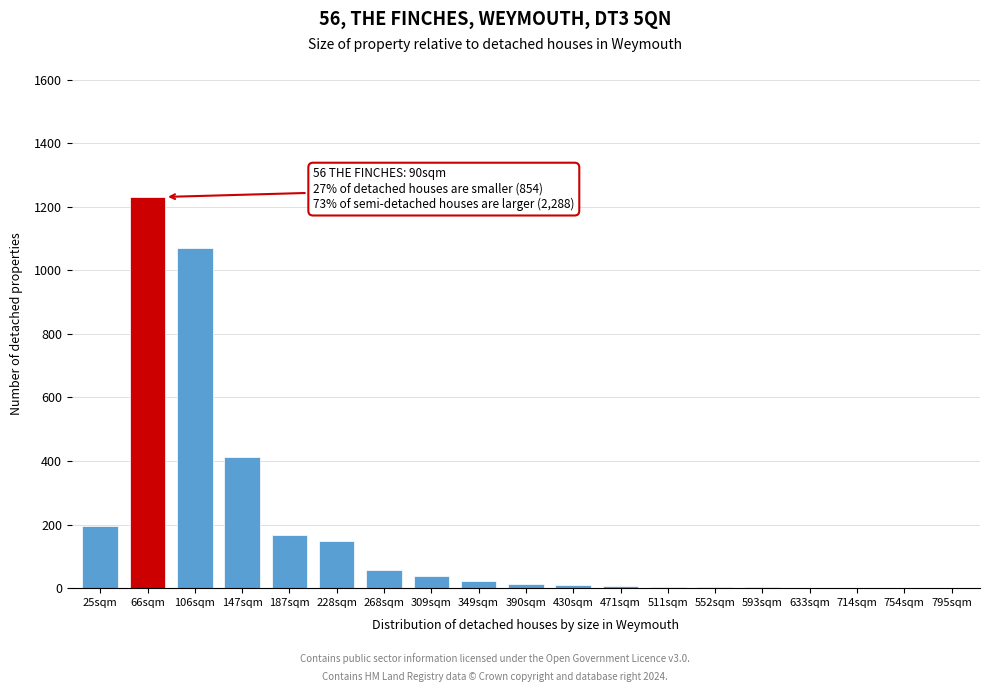

What is the sum of all values?

3390